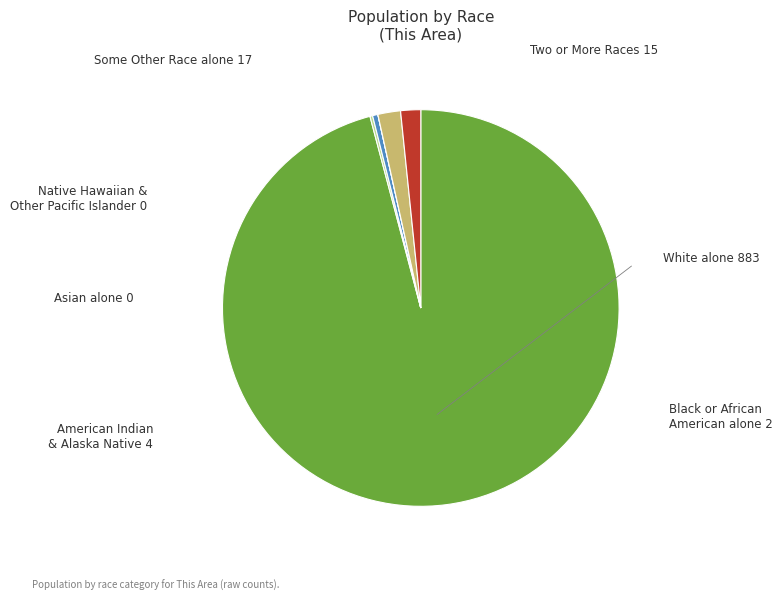

Does any single category account for the majority?

Yes